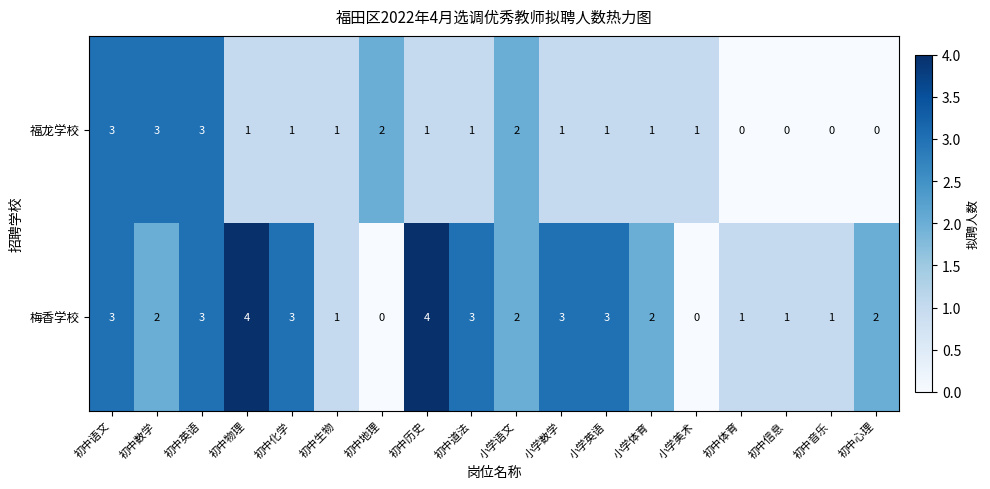

The value of 梅香学校 at 小学英语 is 3. True or false?

True